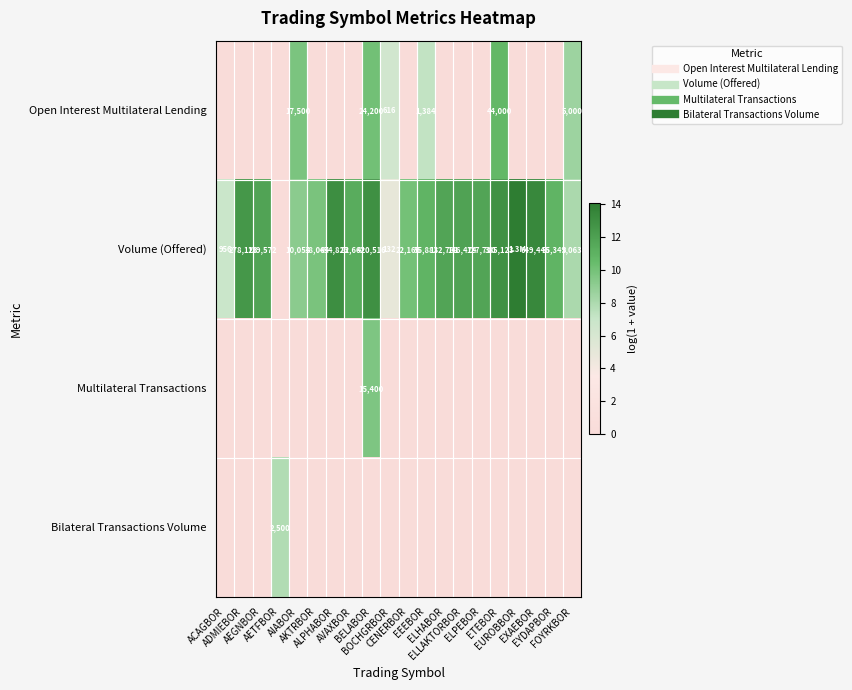

Is the value of Bilateral Transactions Volume at BELABOR greater than the value of Multilateral Transactions at EXAEBOR?

No